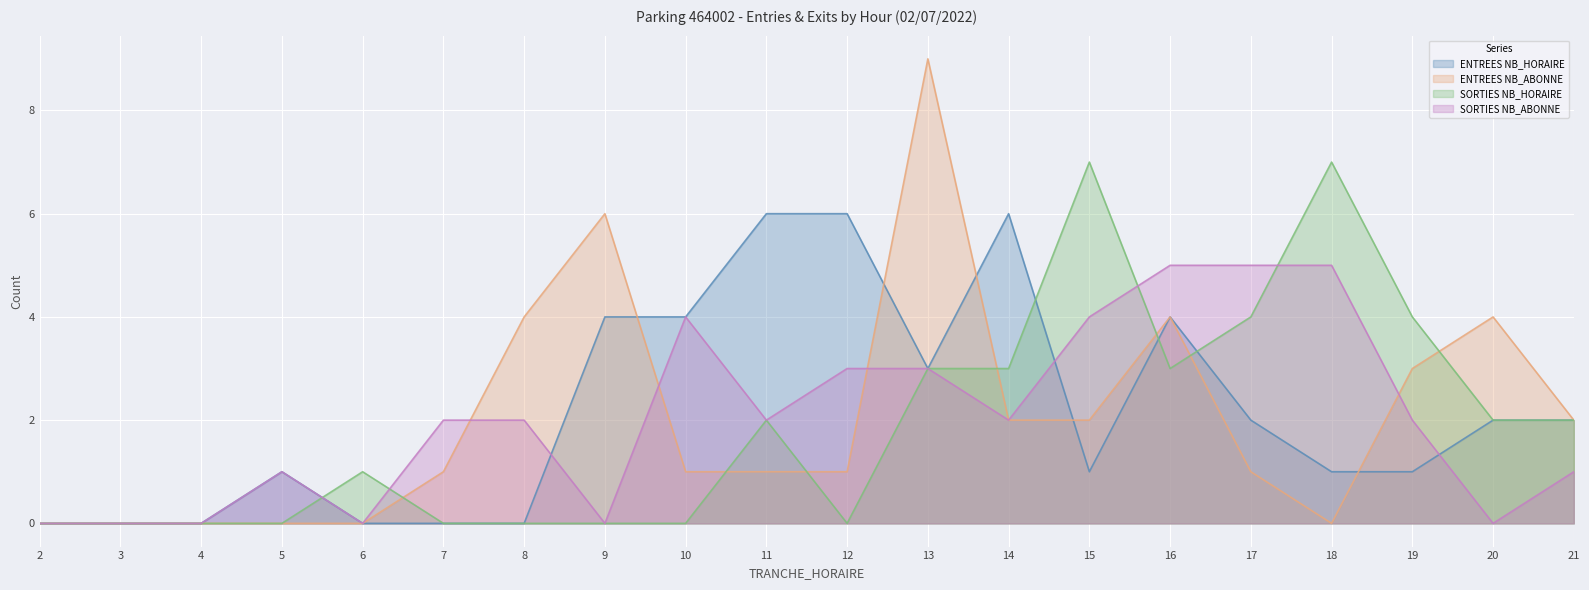

Count the number of categories in the chart.

20